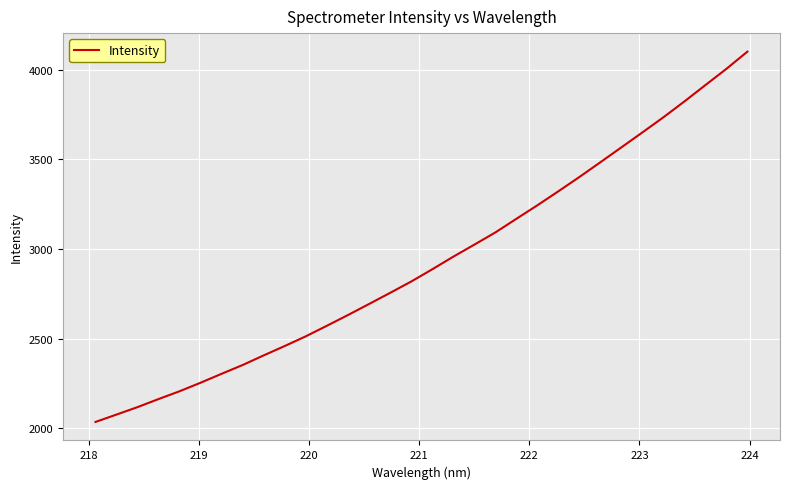

What is the maximum value shown in the chart?

4101.4